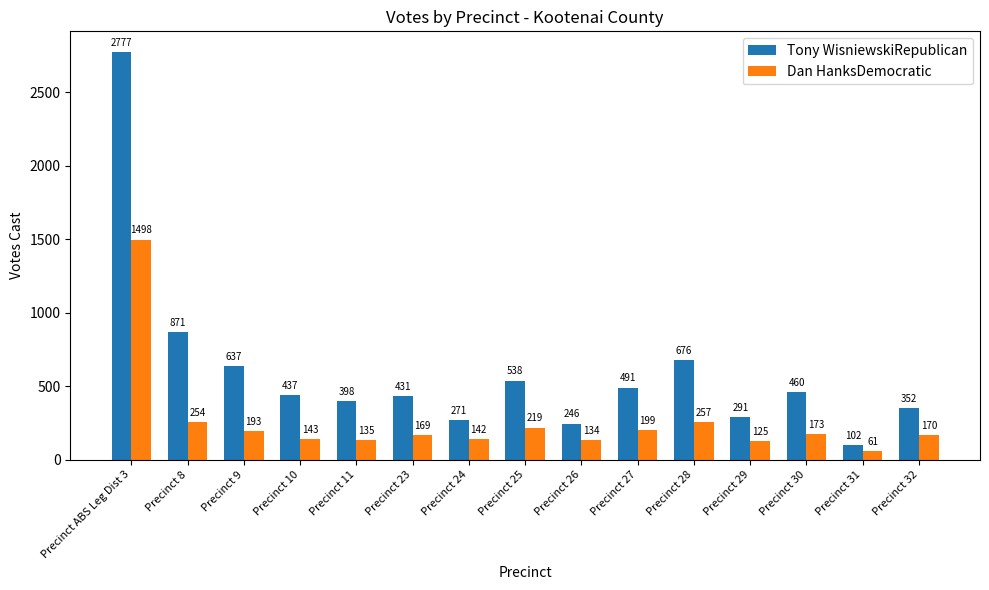

What is the average value of the Tony WisniewskiRepublican series?

599